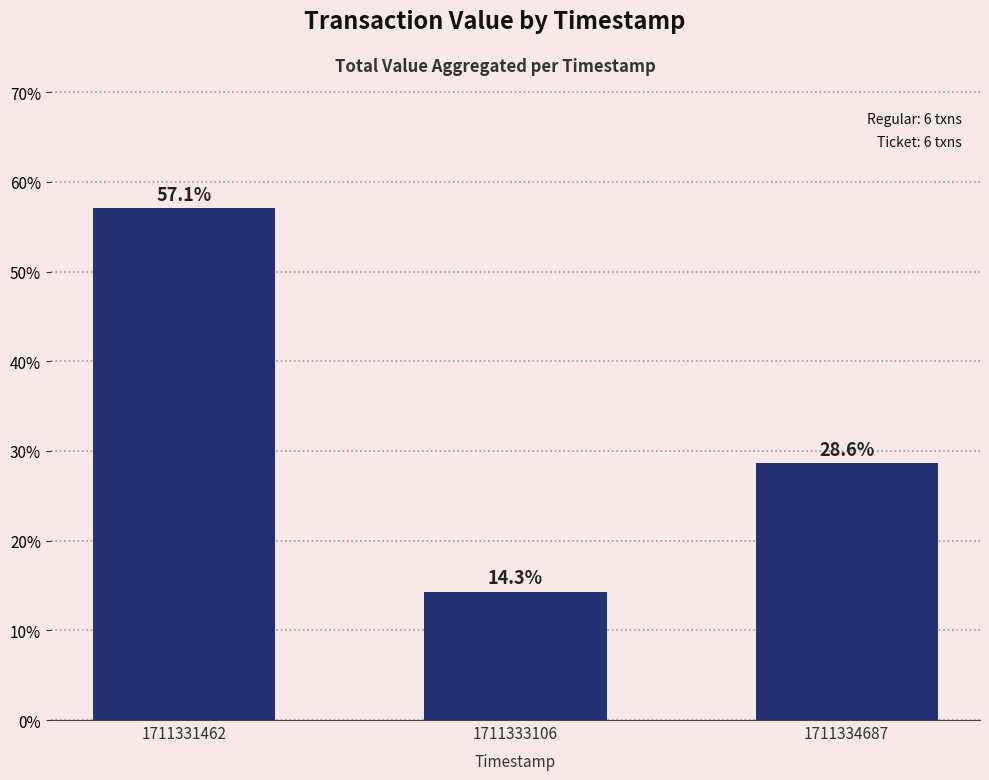

What is the value of the 1st bar from the left?

57.1